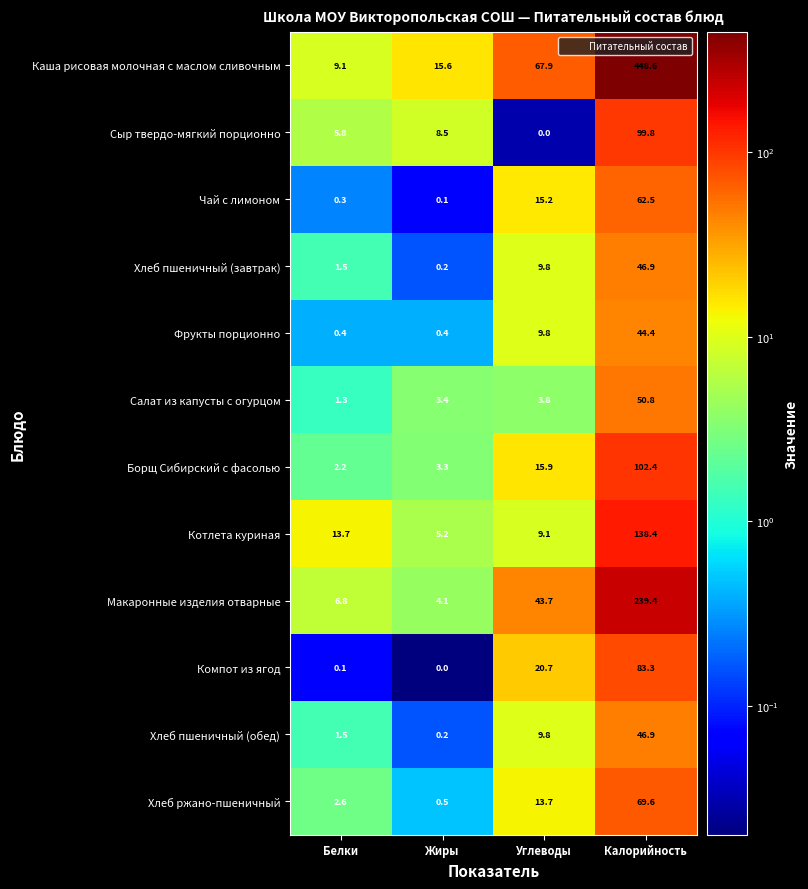

What is the maximum value for Хлеб пшеничный (завтрак)?

46.9